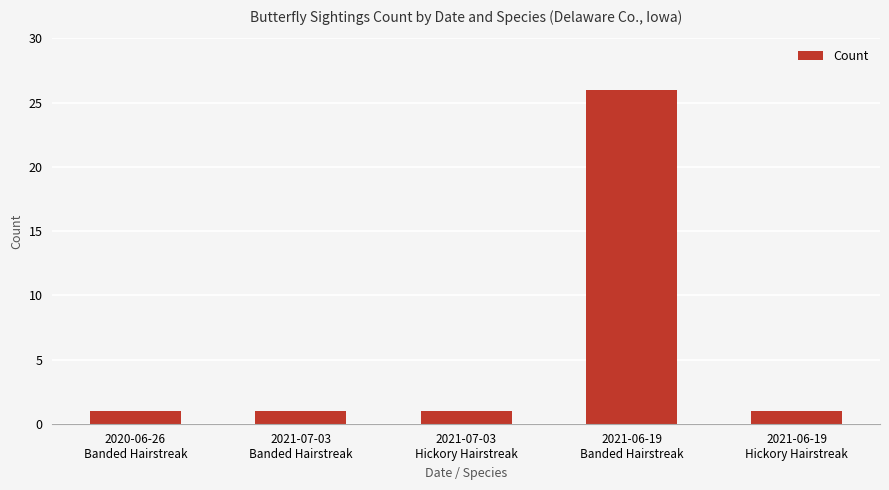

What is the sum of all values?

30